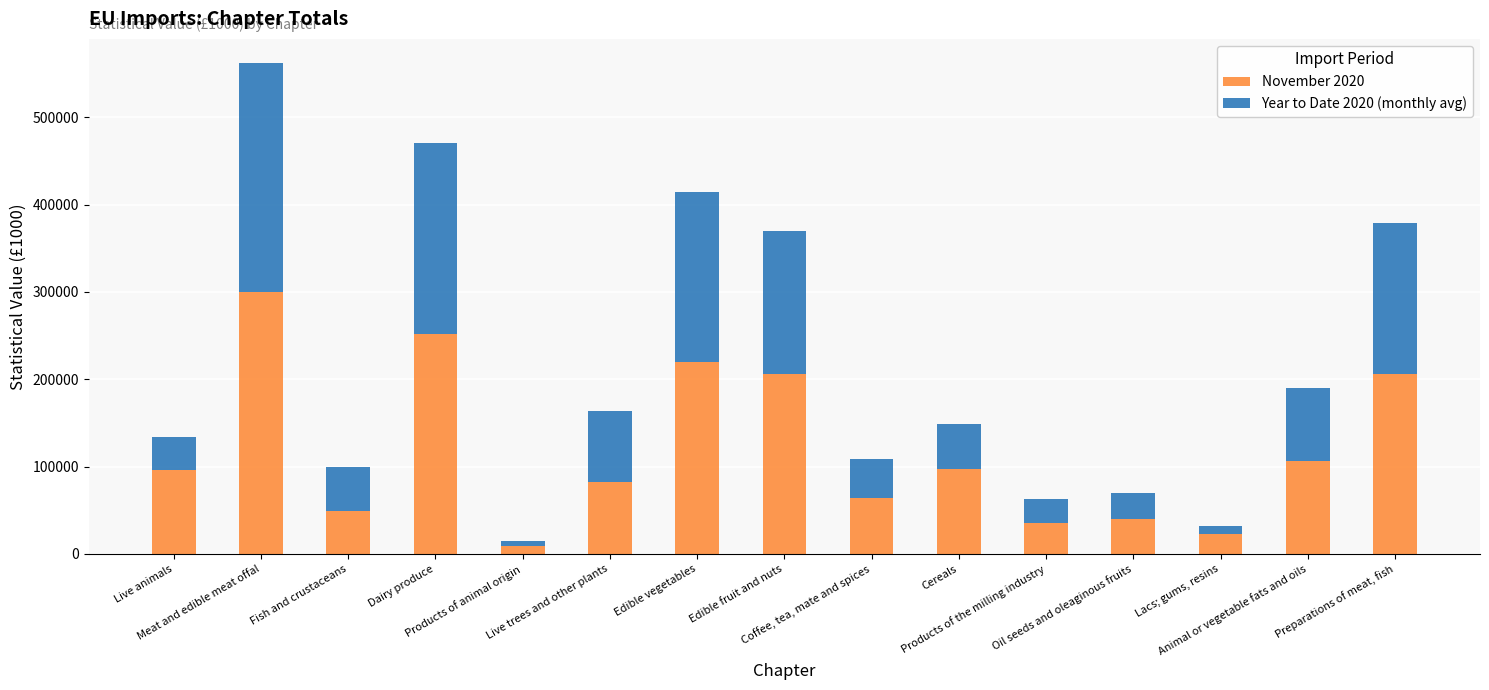

What is the maximum value for November 2020?

300161.0